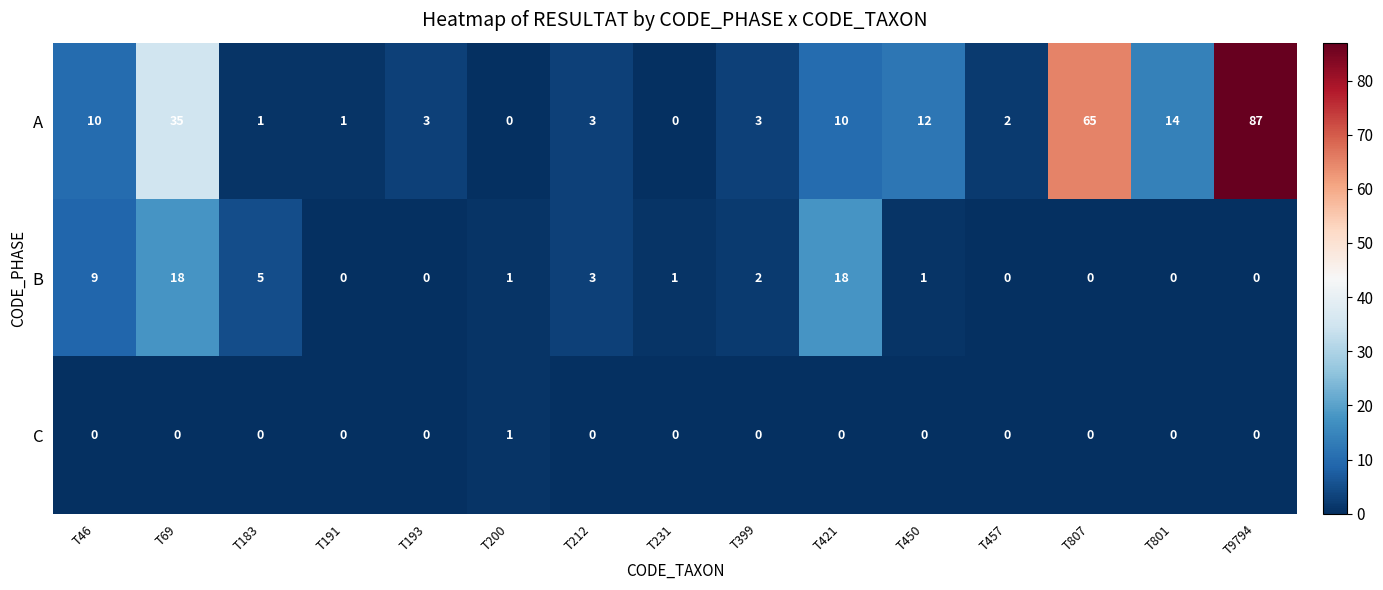

Which label corresponds to the largest value in the chart?

T9794